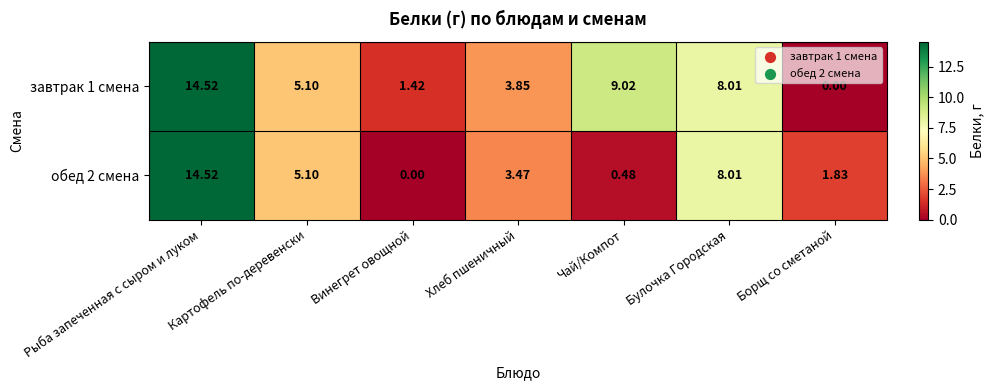

Where is завтрак 1 смена nearest to the value 7?

Булочка Городская